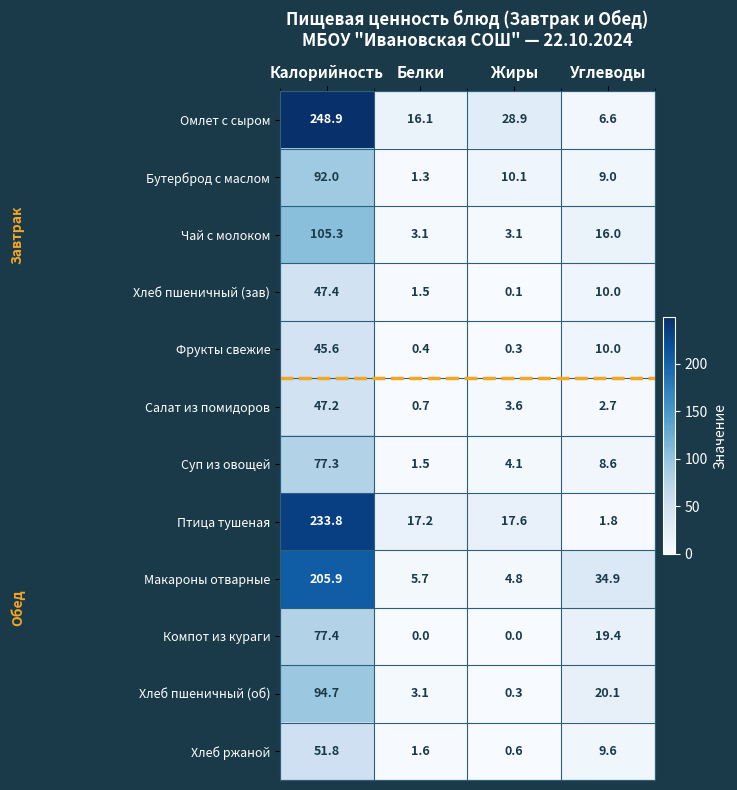

Between Калорийность and Жиры, which series saw the biggest shift?

Омлет с сыром